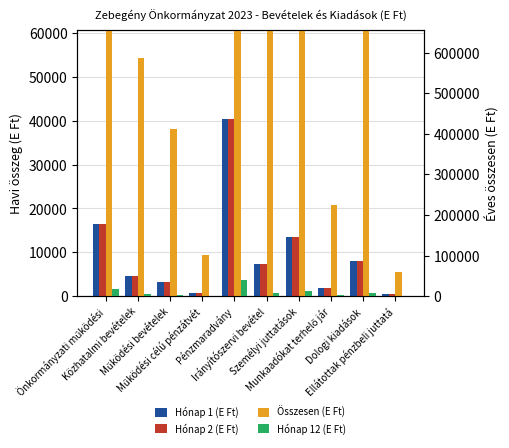

Rank the series at Működési bevételek from highest to lowest value.

Összesen (E Ft), Hónap 12 (E Ft), Hónap 1 (E Ft), Hónap 2 (E Ft)